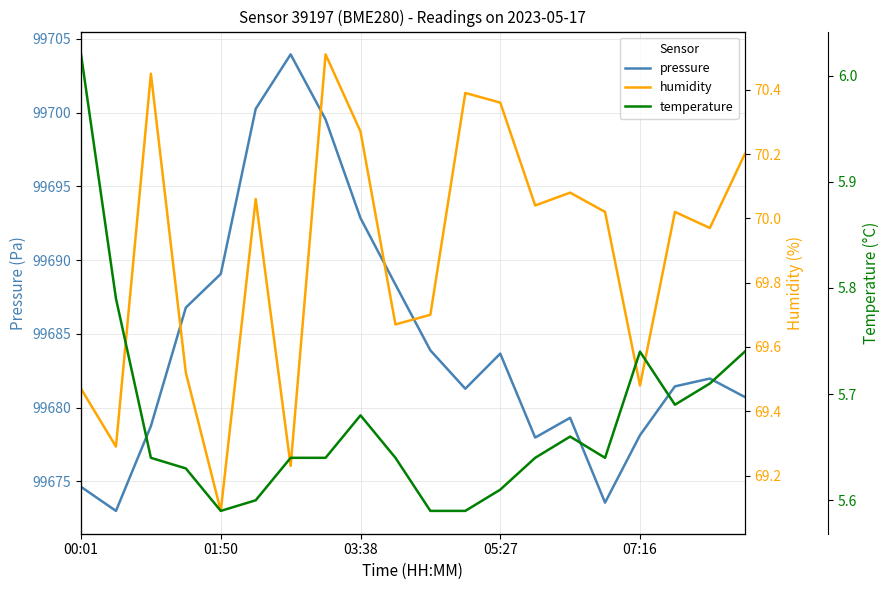

True or false: temperature and humidity cross at least once.

False